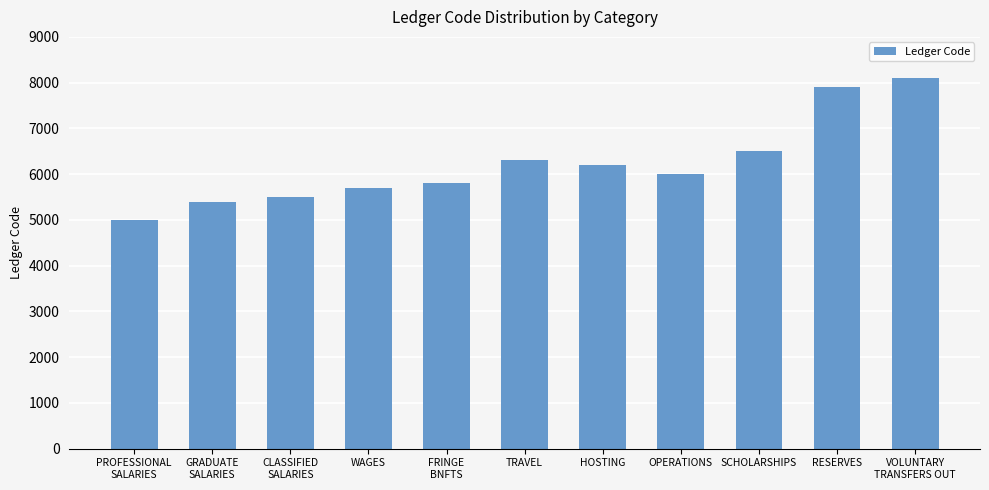

Rank the categories by value from highest to lowest.

VOLUNTARY
TRANSFERS OUT, RESERVES, SCHOLARSHIPS, TRAVEL, HOSTING, OPERATIONS, FRINGE
BNFTS, WAGES, CLASSIFIED
SALARIES, GRADUATE
SALARIES, PROFESSIONAL
SALARIES